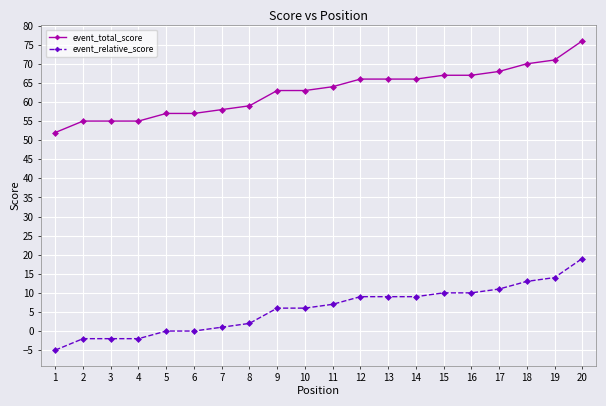

Which series has the largest total across all categories?

event_total_score